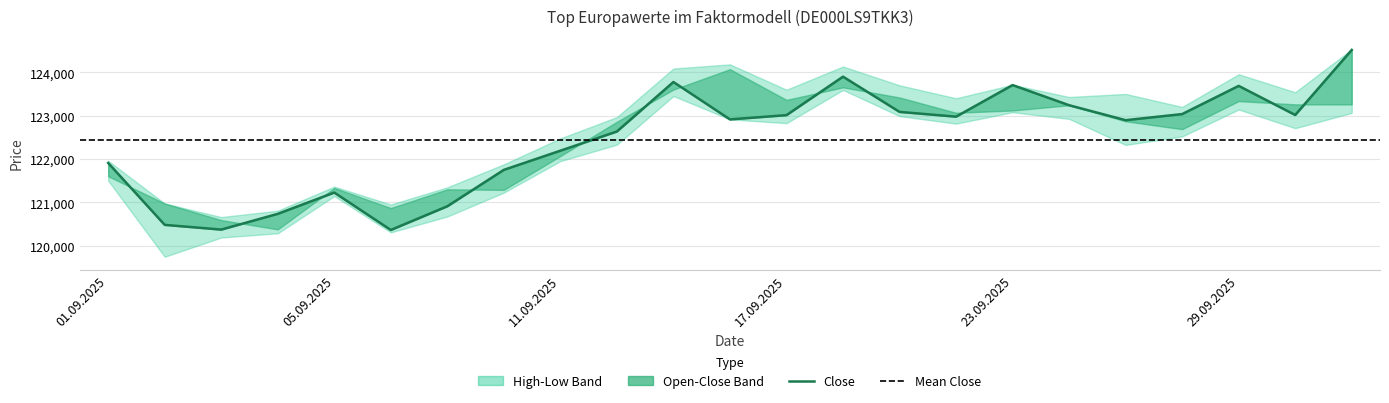

Where is the first local minimum for Open?

04.09.2025